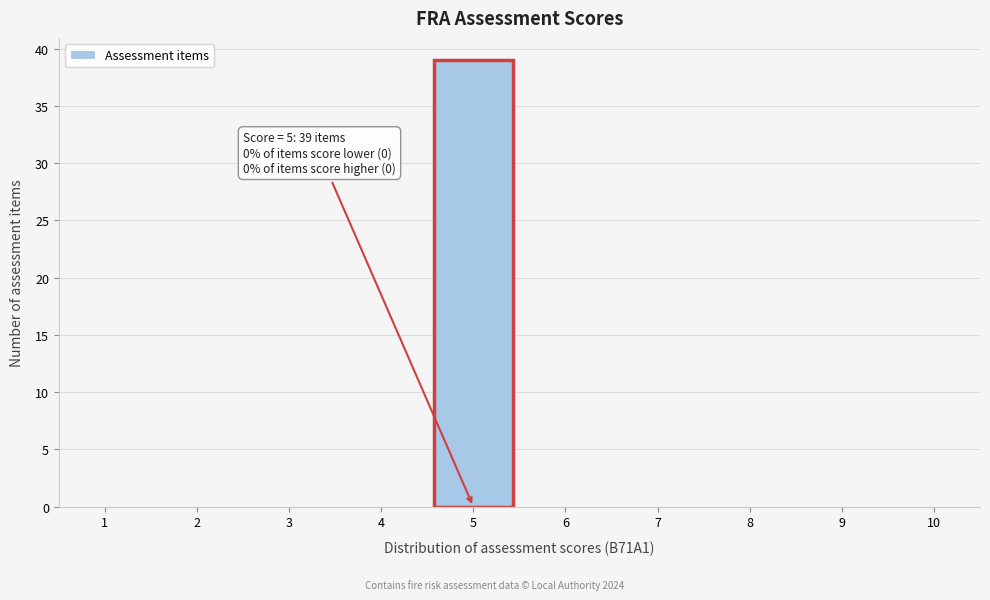

Which range on the x-axis has the tallest bar?

4.5 to 5.5